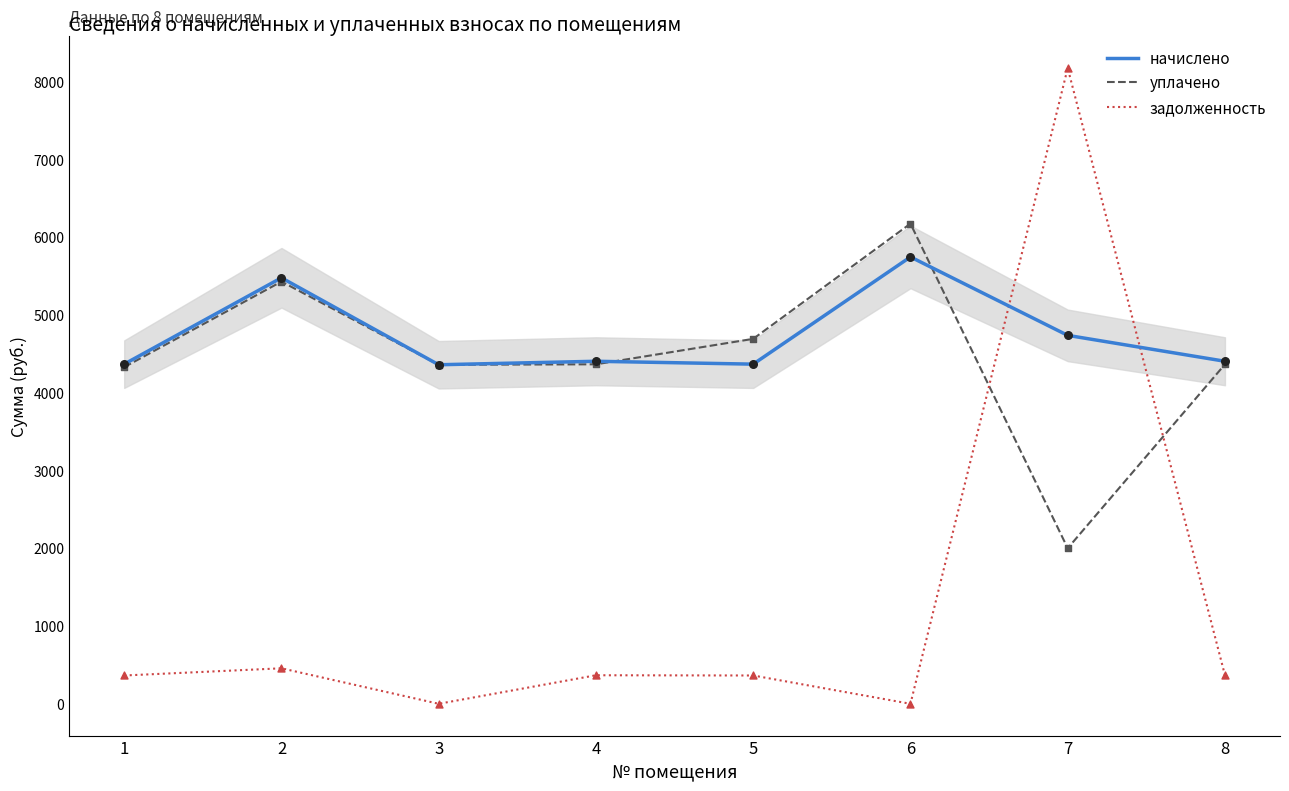

What are all the series names shown in the legend?

начислено, уплачено, задолженность